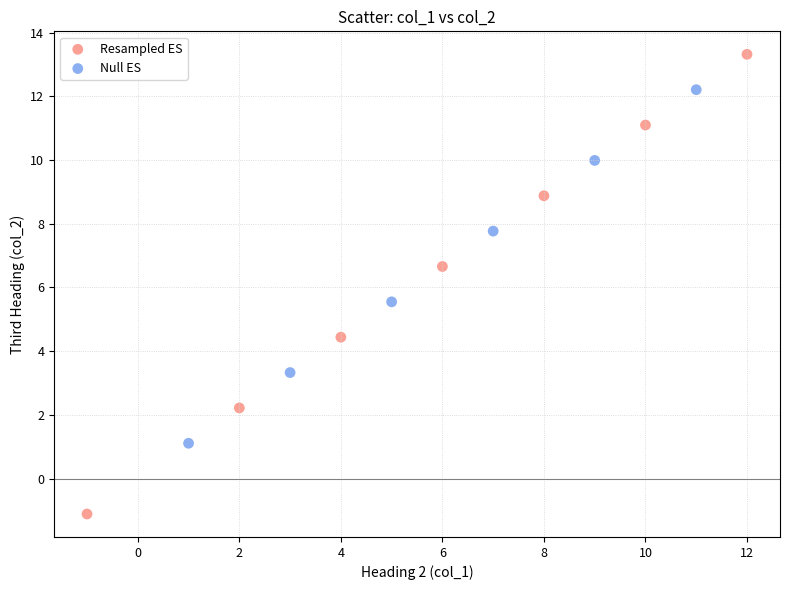

Which series reaches the minimum Y coordinate?

Resampled ES